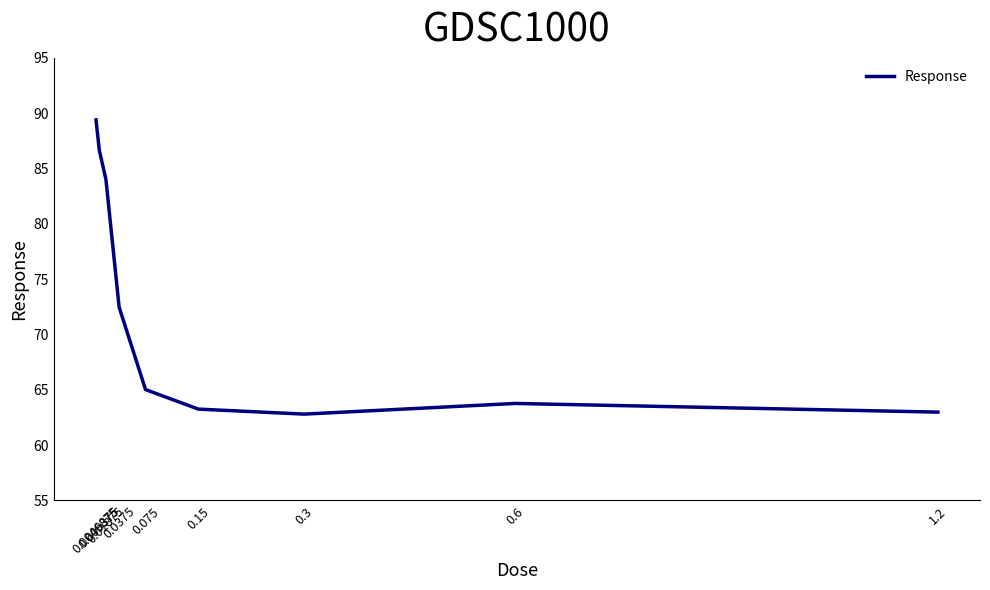

What position from the right is 0.0046875?

9